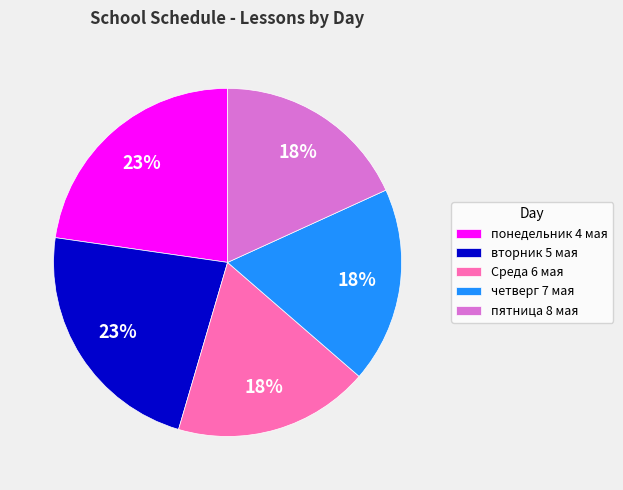

To the nearest percent, what portion does пятница 8 мая represent?

18%